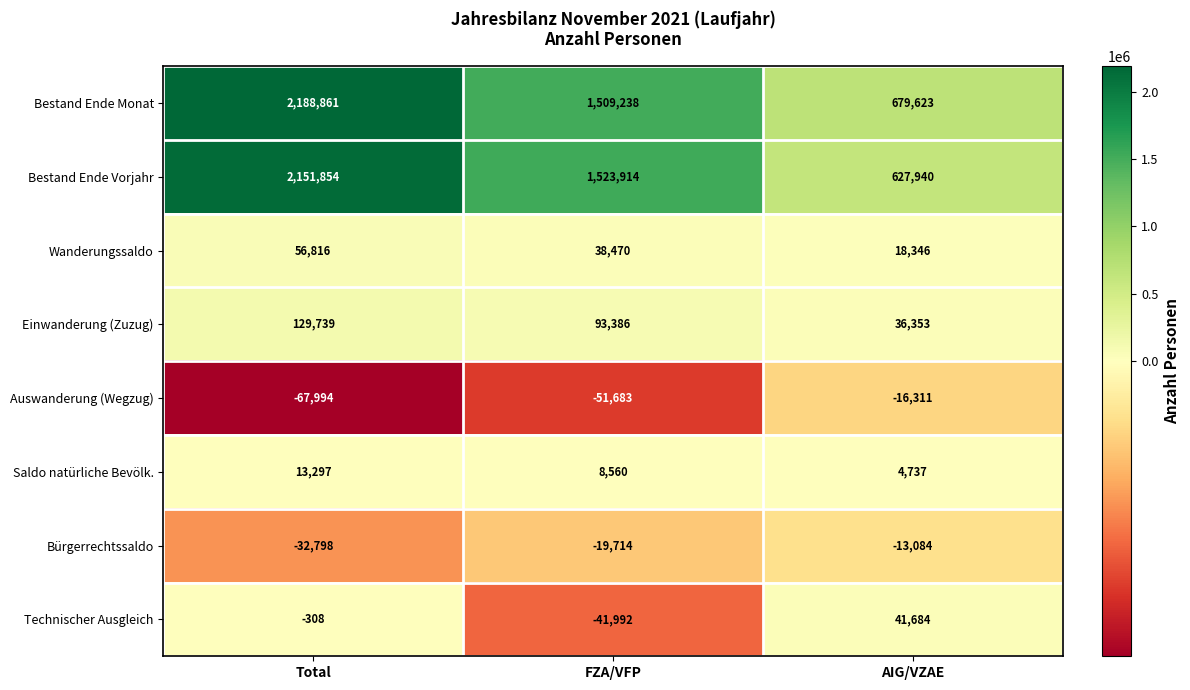

At which category does the chart reach its peak across all series?

Total